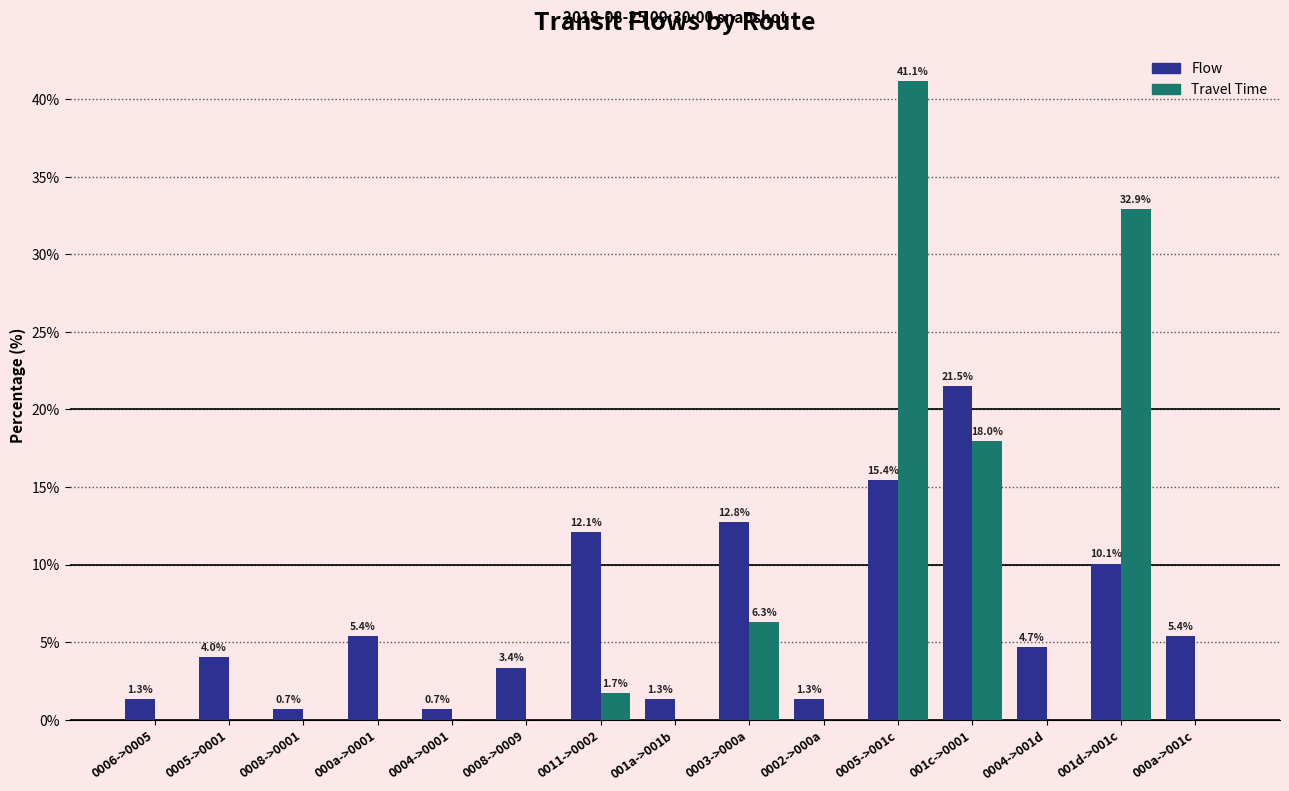

Which series changed the most between 0005->0001 and 000a->0001?

Flow